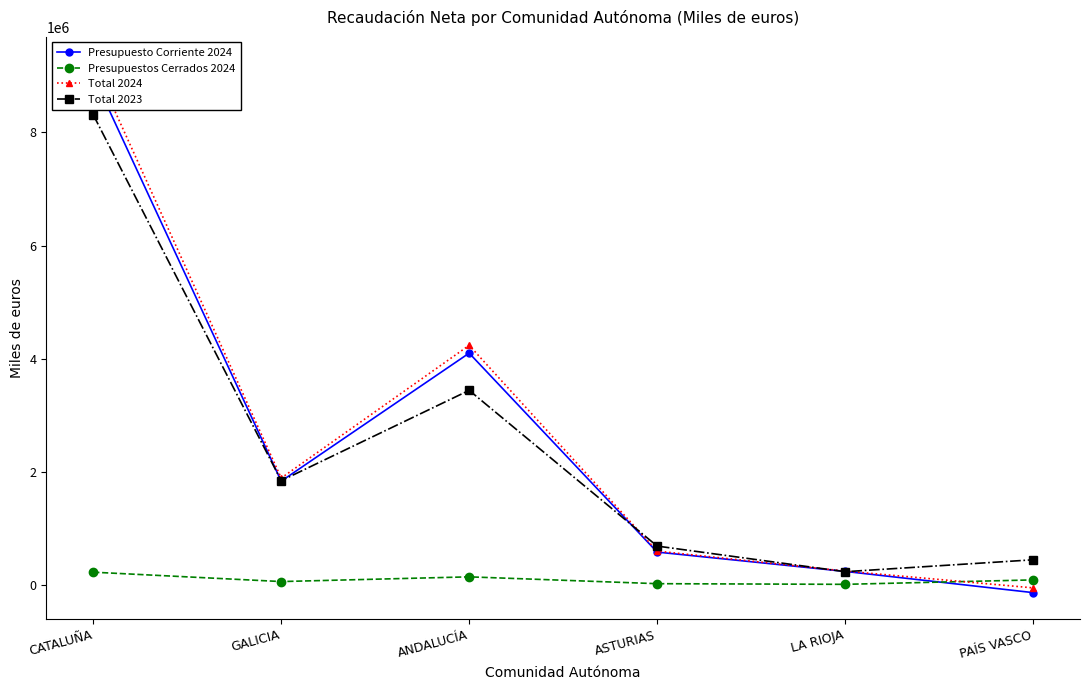

The Presupuestos Cerrados 2024 series shows 54763 at GALICIA. True or false?

True